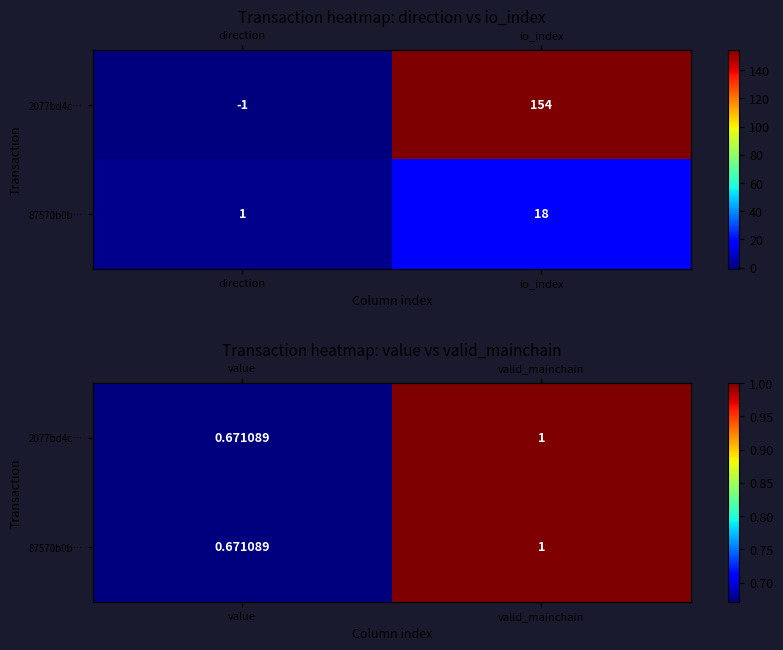

Where is 87570b0b… nearest to the value 0?

value